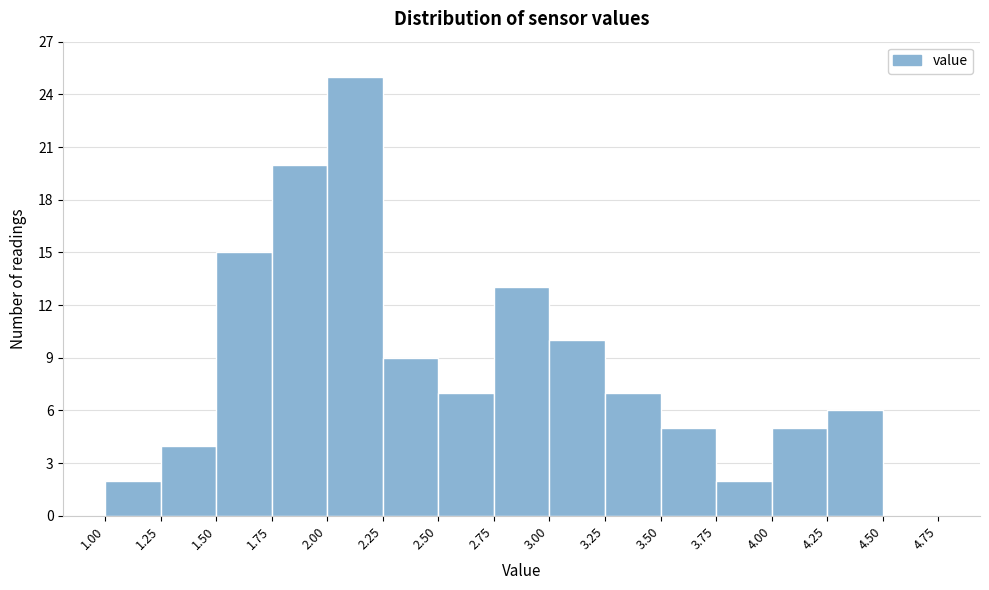

Reading left to right, transcribe this chart: for each bar, give the range it covers on the x-axis and its height. The values are not printed on the chart, so give them approximately, as read against the axis.

1.00 to 1.25: 2
1.25 to 1.50: 4
1.50 to 1.75: 15
1.75 to 2.00: 20
2.00 to 2.25: 25
2.25 to 2.50: 9
2.50 to 2.75: 7
2.75 to 3.00: 13
3.00 to 3.25: 10
3.25 to 3.50: 7
3.50 to 3.75: 5
3.75 to 4.00: 2
4.00 to 4.25: 5
4.25 to 4.50: 6
4.50 to 4.75: 0